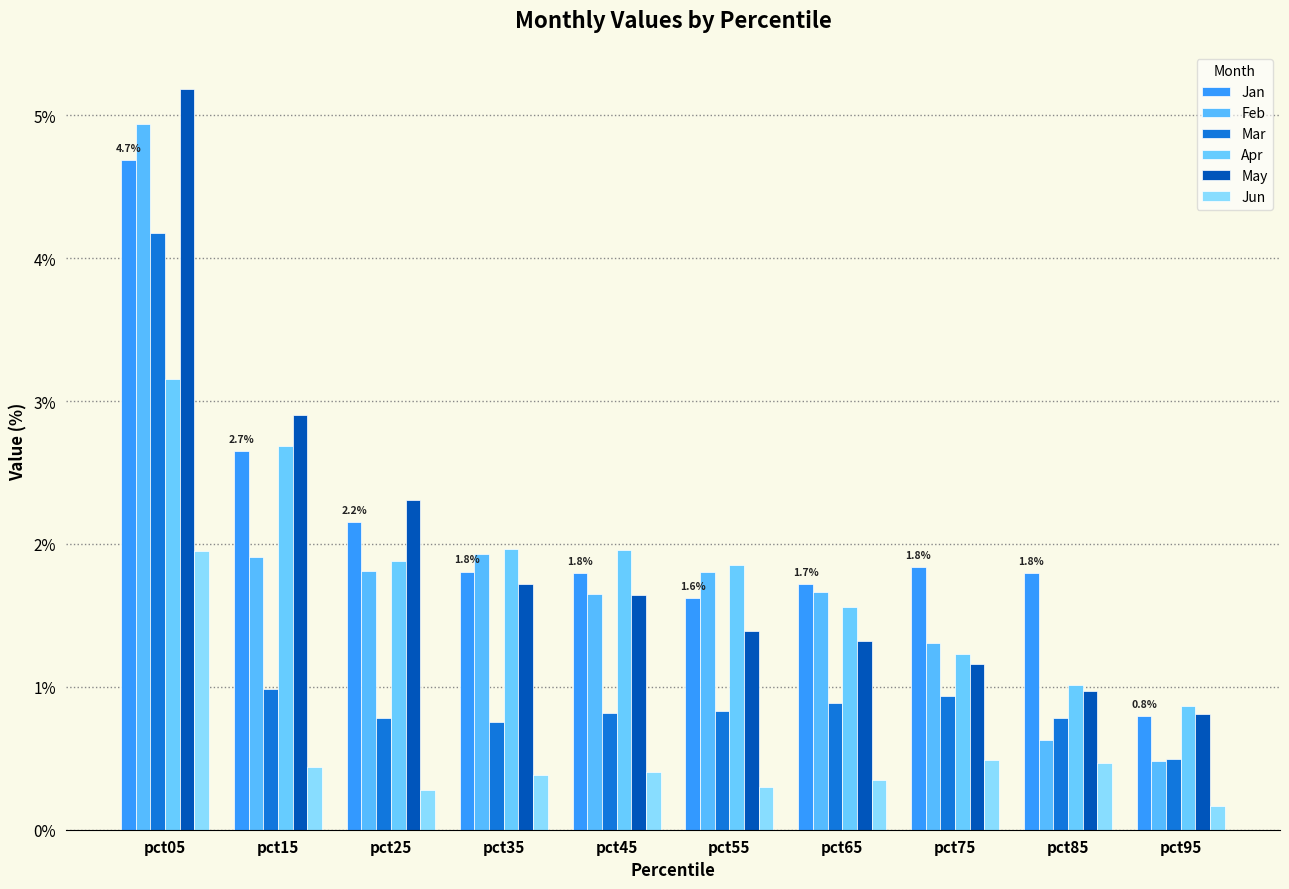

At which label does Jan first exceed 1?

pct05